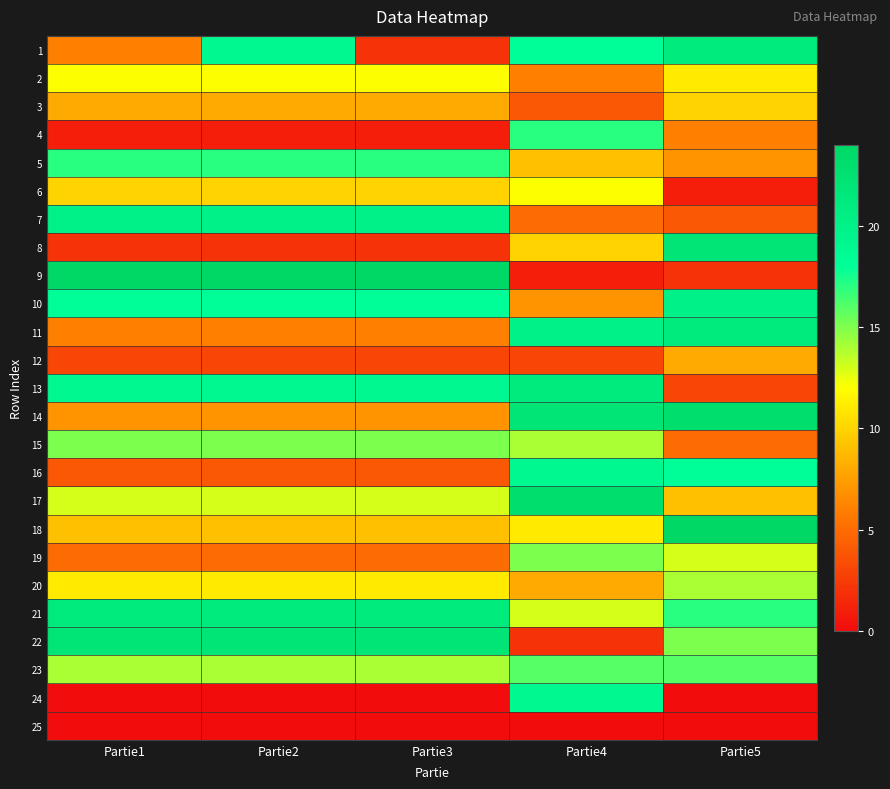

Reading right to left, extract all data points from this chart.

1: Partie5=21	Partie4=18	Partie3=2	Partie2=19	Partie1=6
2: Partie5=11	Partie4=6	Partie3=12	Partie2=12	Partie1=12
3: Partie5=10	Partie4=4	Partie3=8	Partie2=8	Partie1=8
4: Partie5=6	Partie4=17	Partie3=1	Partie2=1	Partie1=1
5: Partie5=7	Partie4=9	Partie3=17	Partie2=17	Partie1=17
6: Partie5=1	Partie4=12	Partie3=10	Partie2=10	Partie1=10
7: Partie5=4	Partie4=5	Partie3=20	Partie2=20	Partie1=20
8: Partie5=22	Partie4=10	Partie3=2	Partie2=2	Partie1=2
9: Partie5=2	Partie4=1	Partie3=24	Partie2=24	Partie1=24
10: Partie5=20	Partie4=7	Partie3=18	Partie2=18	Partie1=18
11: Partie5=21	Partie4=20	Partie3=6	Partie2=6	Partie1=6
12: Partie5=8	Partie4=3	Partie3=3	Partie2=3	Partie1=3
13: Partie5=3	Partie4=21	Partie3=19	Partie2=19	Partie1=19
14: Partie5=23	Partie4=22	Partie3=7	Partie2=7	Partie1=7
15: Partie5=5	Partie4=14	Partie3=15	Partie2=15	Partie1=15
16: Partie5=18	Partie4=19	Partie3=4	Partie2=4	Partie1=4
17: Partie5=9	Partie4=23	Partie3=13	Partie2=13	Partie1=13
18: Partie5=24	Partie4=11	Partie3=9	Partie2=9	Partie1=9
19: Partie5=13	Partie4=15	Partie3=5	Partie2=5	Partie1=5
20: Partie5=14	Partie4=8	Partie3=11	Partie2=11	Partie1=11
21: Partie5=17	Partie4=13	Partie3=21	Partie2=21	Partie1=21
22: Partie5=15	Partie4=2	Partie3=22	Partie2=22	Partie1=22
23: Partie5=16	Partie4=16	Partie3=14	Partie2=14	Partie1=14
24: Partie5=0	Partie4=19	Partie3=0	Partie2=0	Partie1=0
25: Partie5=0	Partie4=0	Partie3=0	Partie2=0	Partie1=0